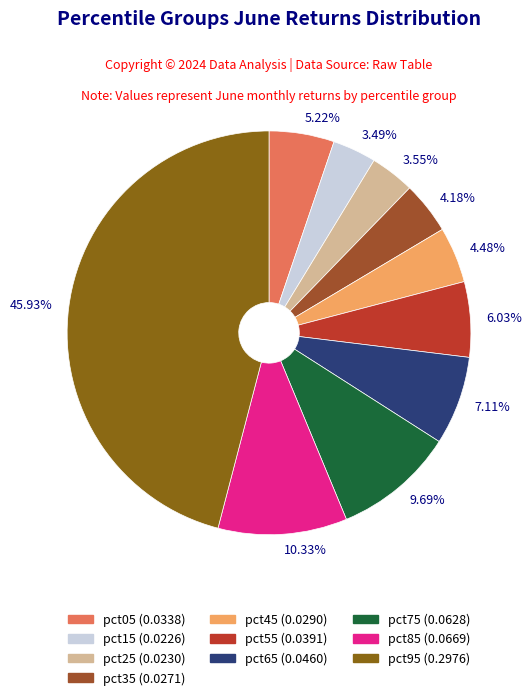

Is there a majority slice in this chart?

No